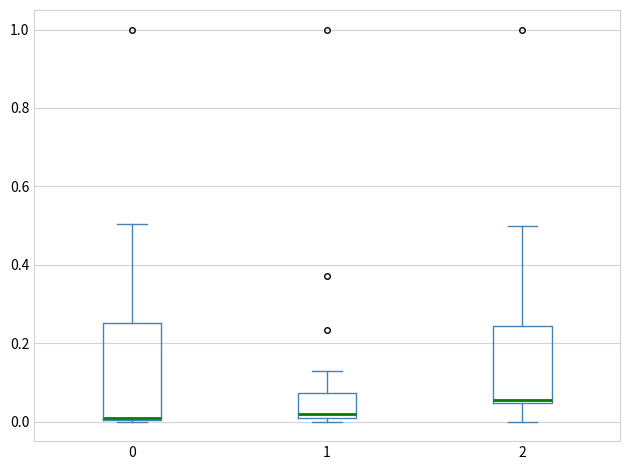

Where does the upper whisker of the box at x = 0 end on the y-axis? The values are not printed on the chart, so give them approximately, as read against the axis.

0.50